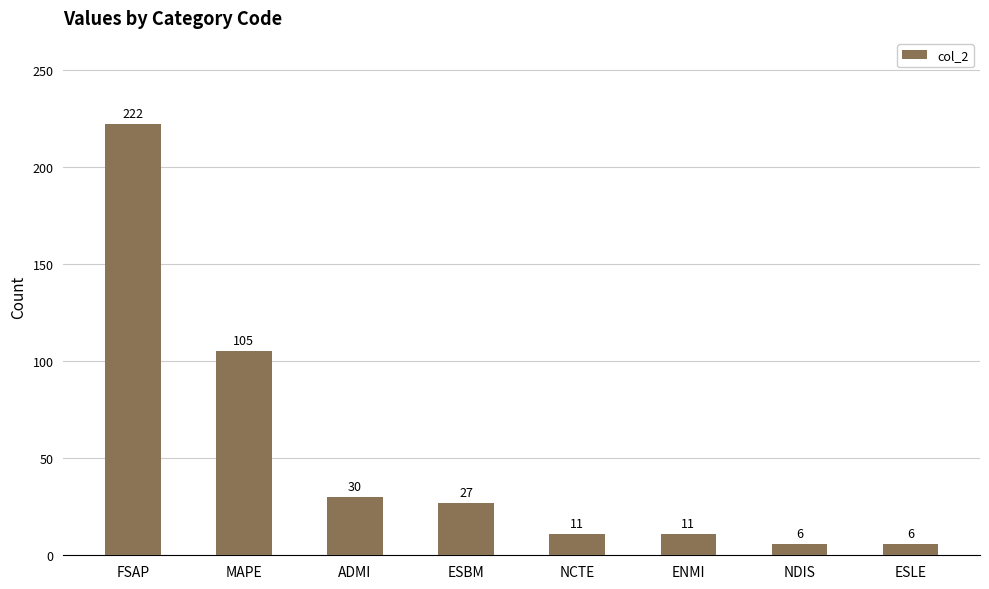

Are the bars grouped side by side (vs. stacked)?

No